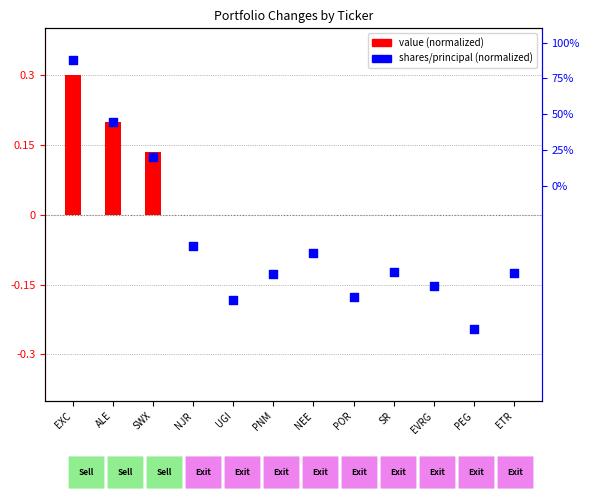

What is the change in value from NEE to ETR?

-13.7